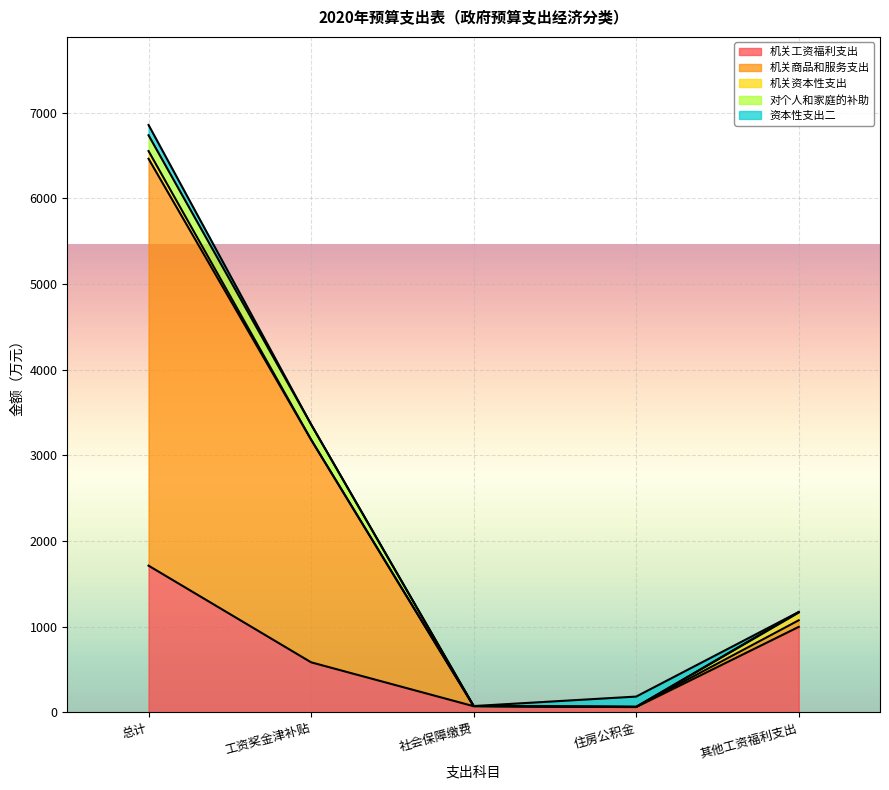

What is the lowest value of the 机关工资福利支出 series?

60.3